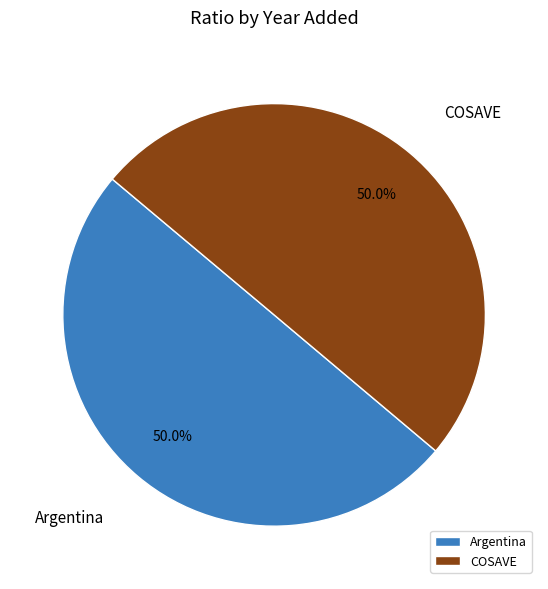

To the nearest percent, what percentage of the pie is COSAVE?

50%